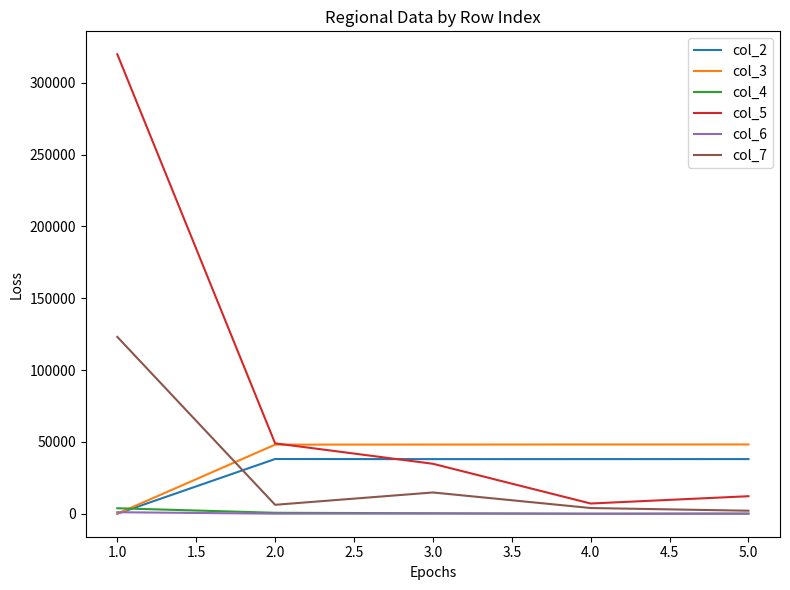

What is the total value across all series at 2.0?

142263.5